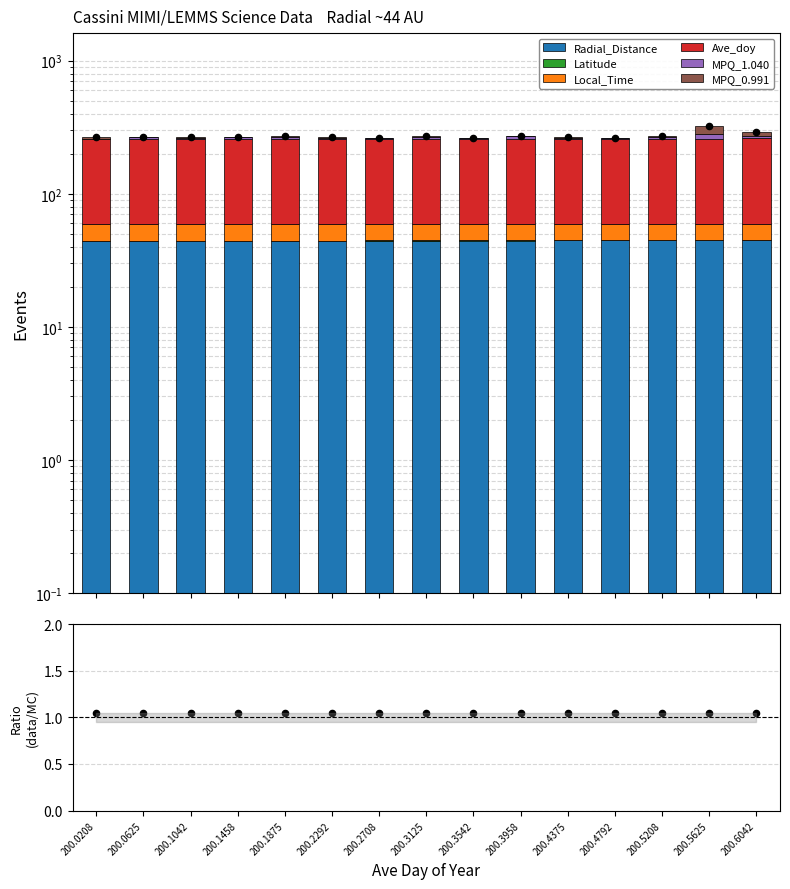

What is the total value across all series at 200.4792?

264.0